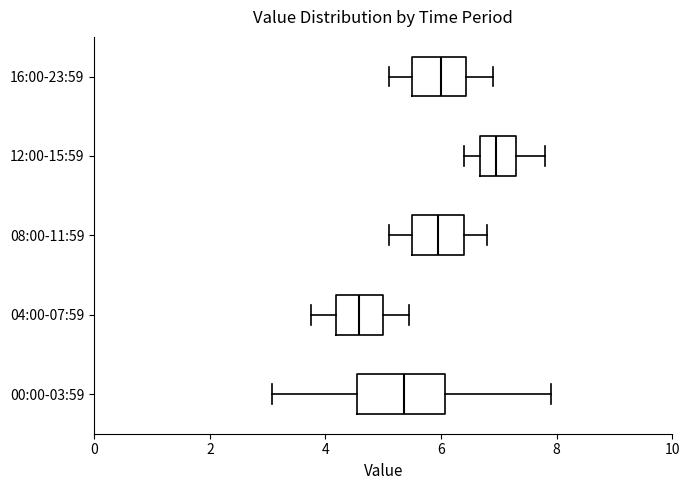

Which box has the furthest to the right median line?

12:00-15:59